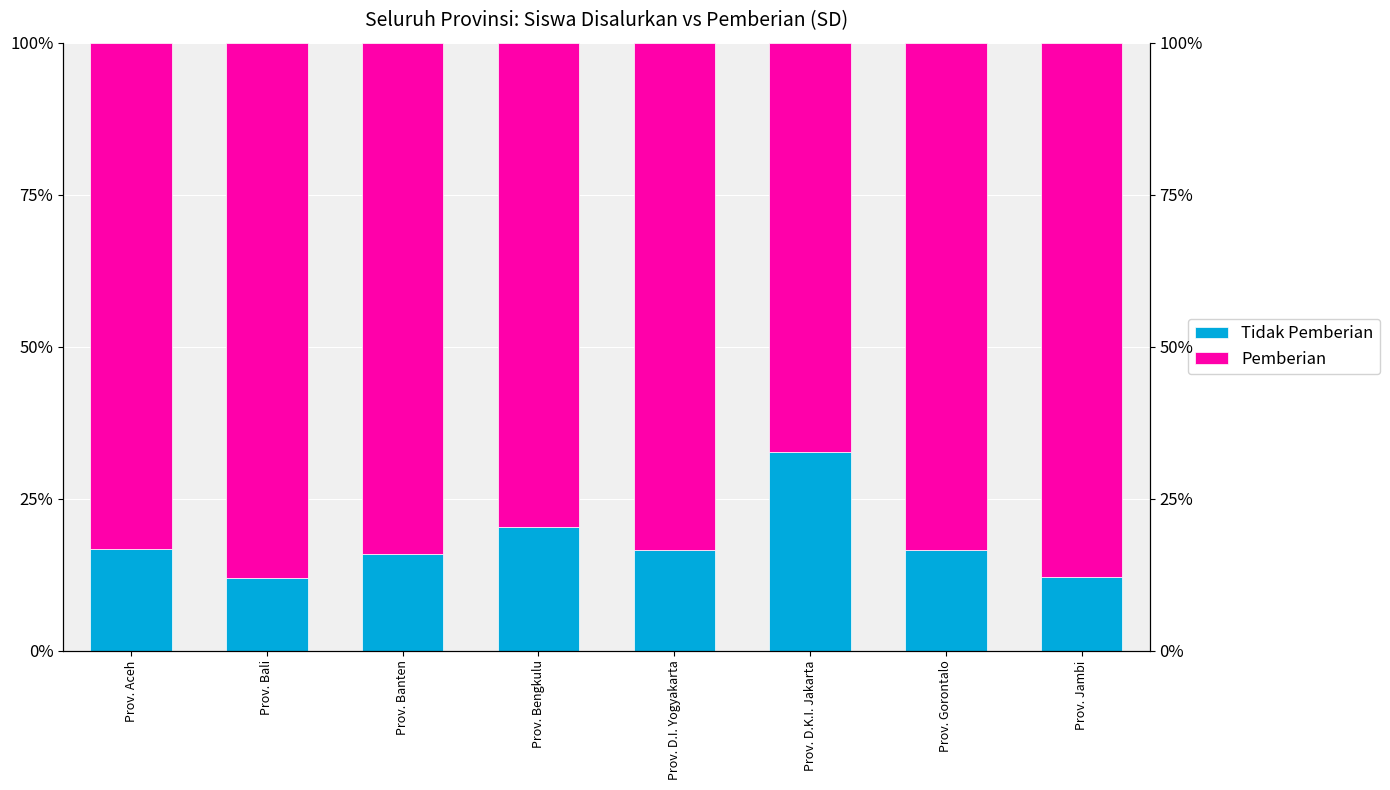

Rank the categories by Tidak Pemberian value from highest to lowest.

Prov. D.K.I. Jakarta, Prov. Bengkulu, Prov. Aceh, Prov. D.I. Yogyakarta, Prov. Gorontalo, Prov. Banten, Prov. Jambi, Prov. Bali